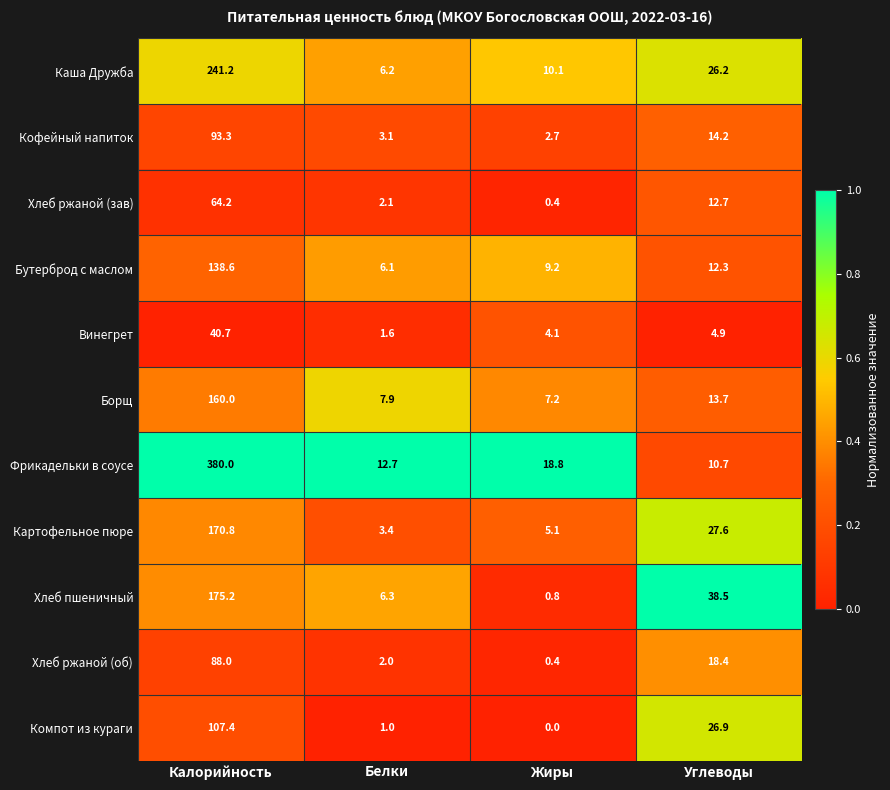

At how many categories does at least one series exceed 0?

4